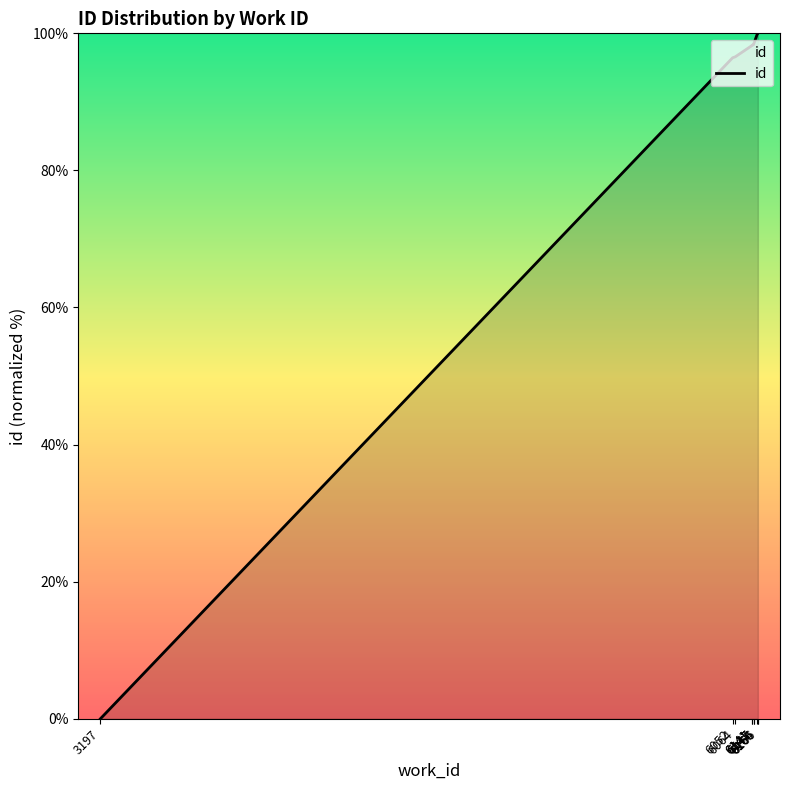

What is the approximate value at 6064?

96.6